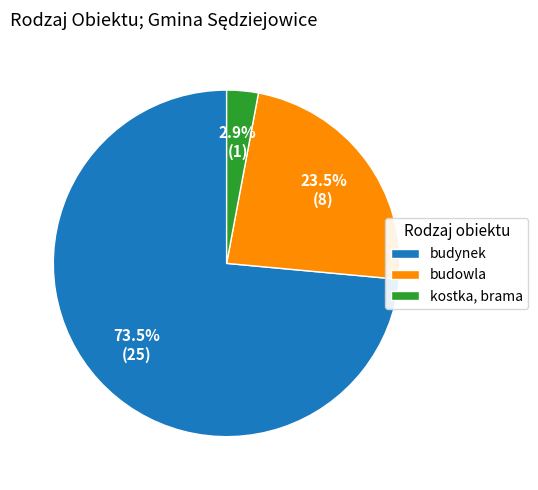

Rank the categories by value from highest to lowest.

budynek, budowla, kostka, brama